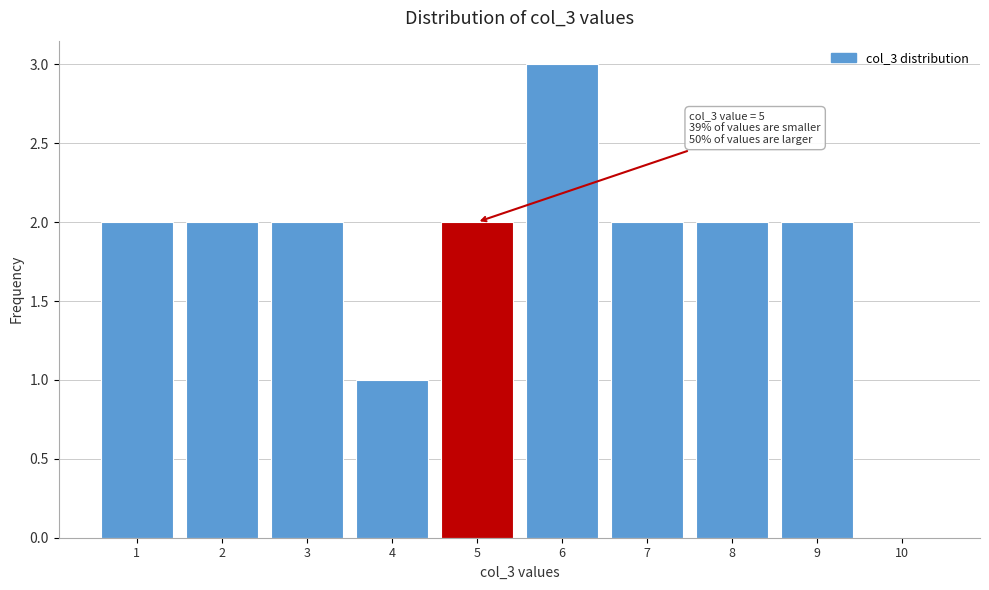

Which range on the x-axis has the tallest bar?

5.5 to 6.5